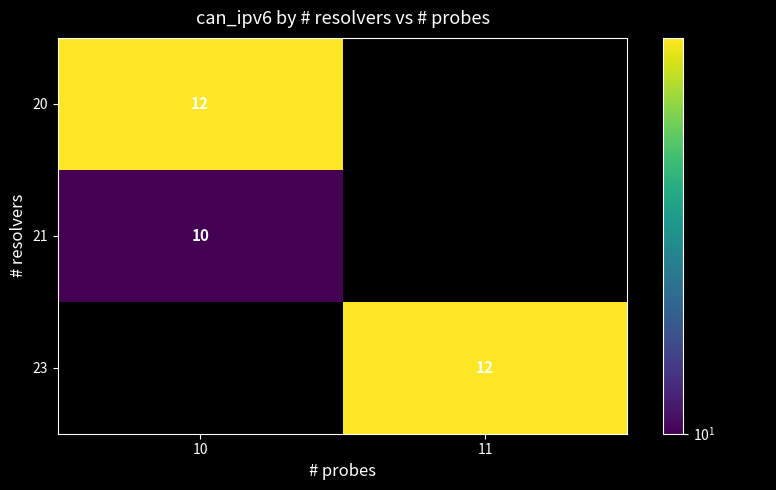

What is the greatest value displayed?

12.0